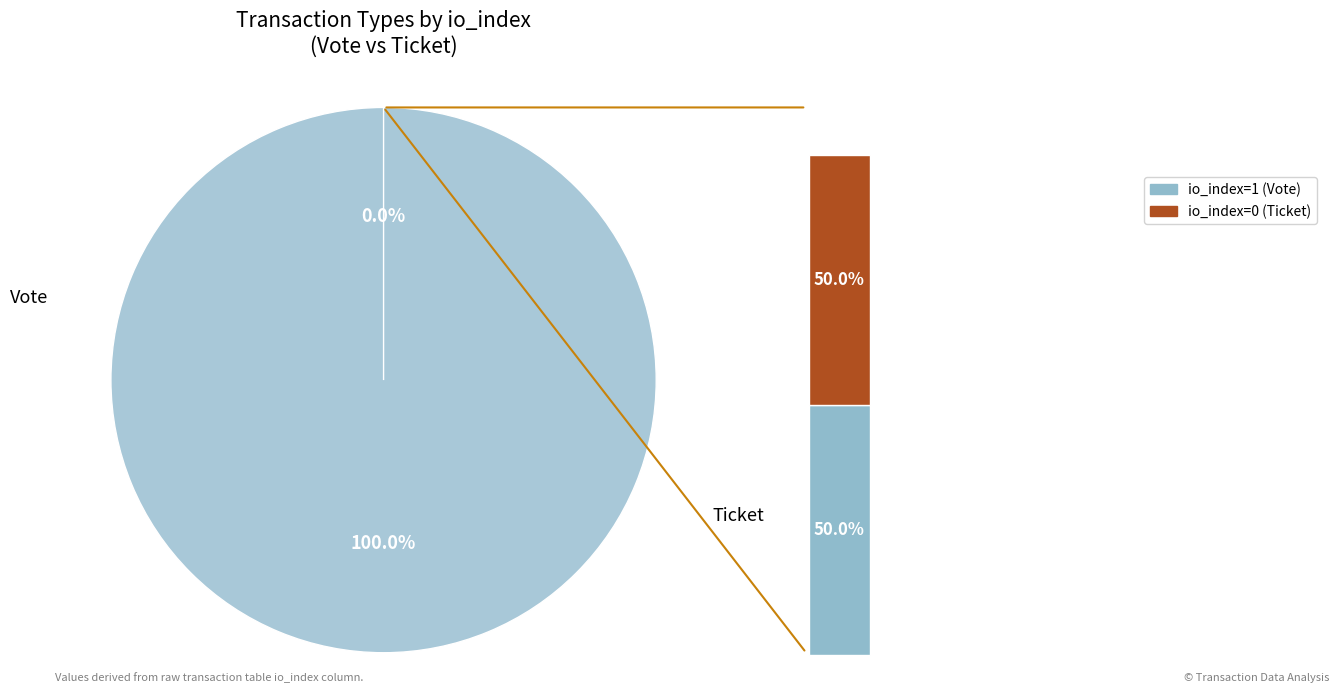

Which category accounts for the majority?

Vote